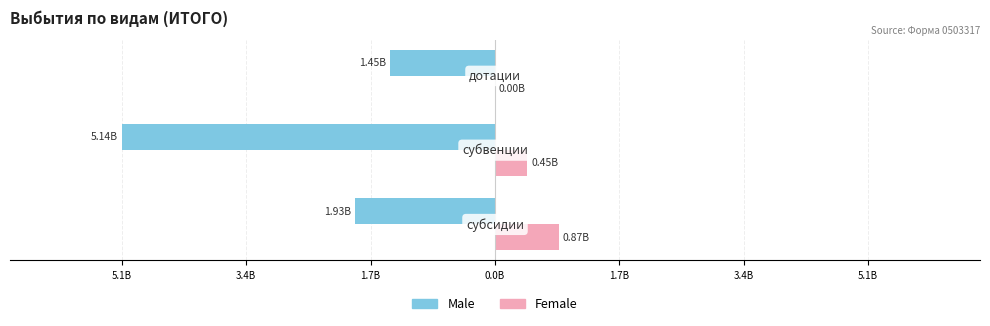

What are all the series names shown in the legend?

Male, Female